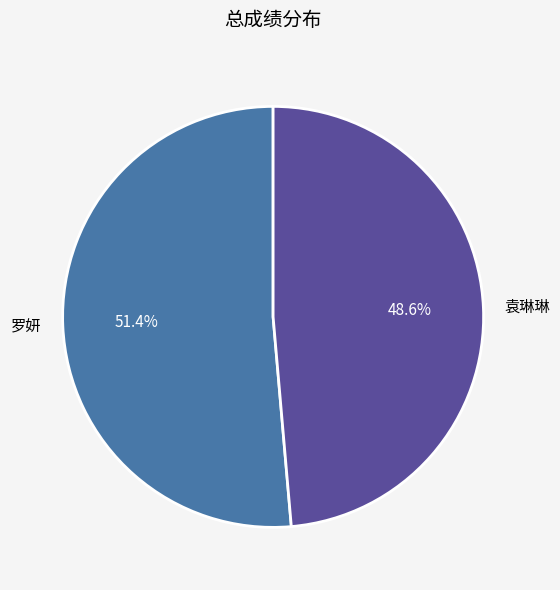

The 罗妍 slice represents 66% of the pie. True or false?

False